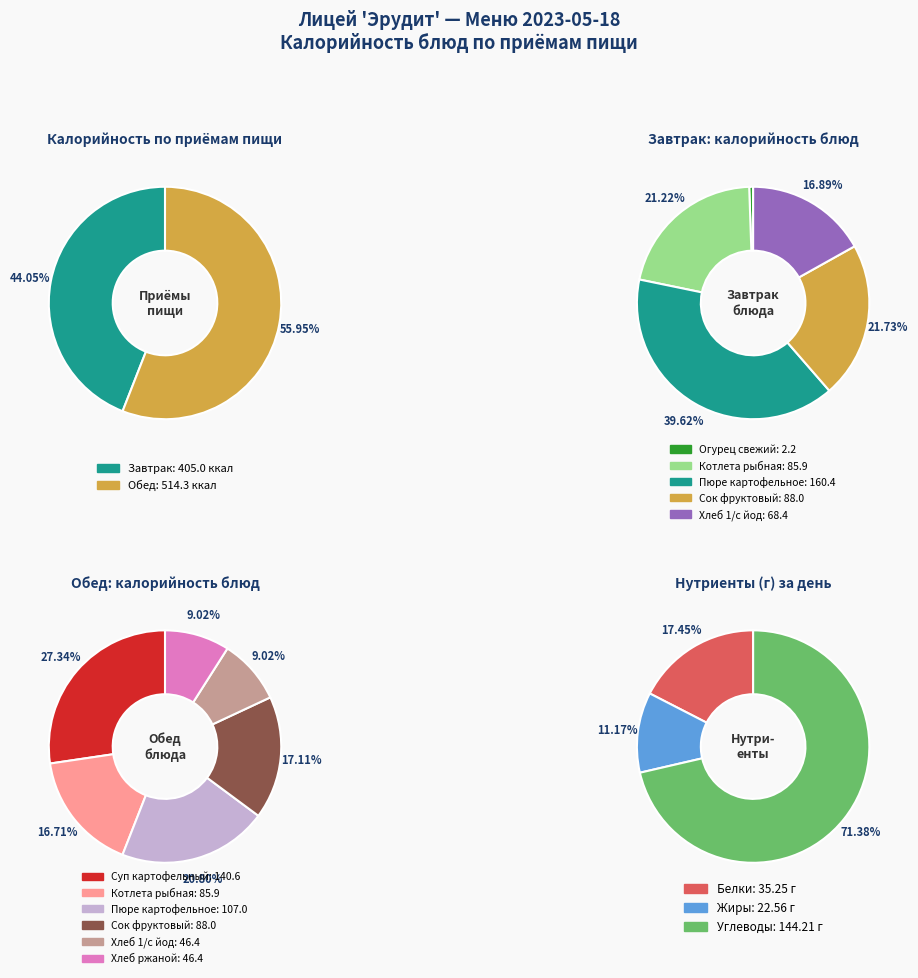

Does any single category account for the majority?

No